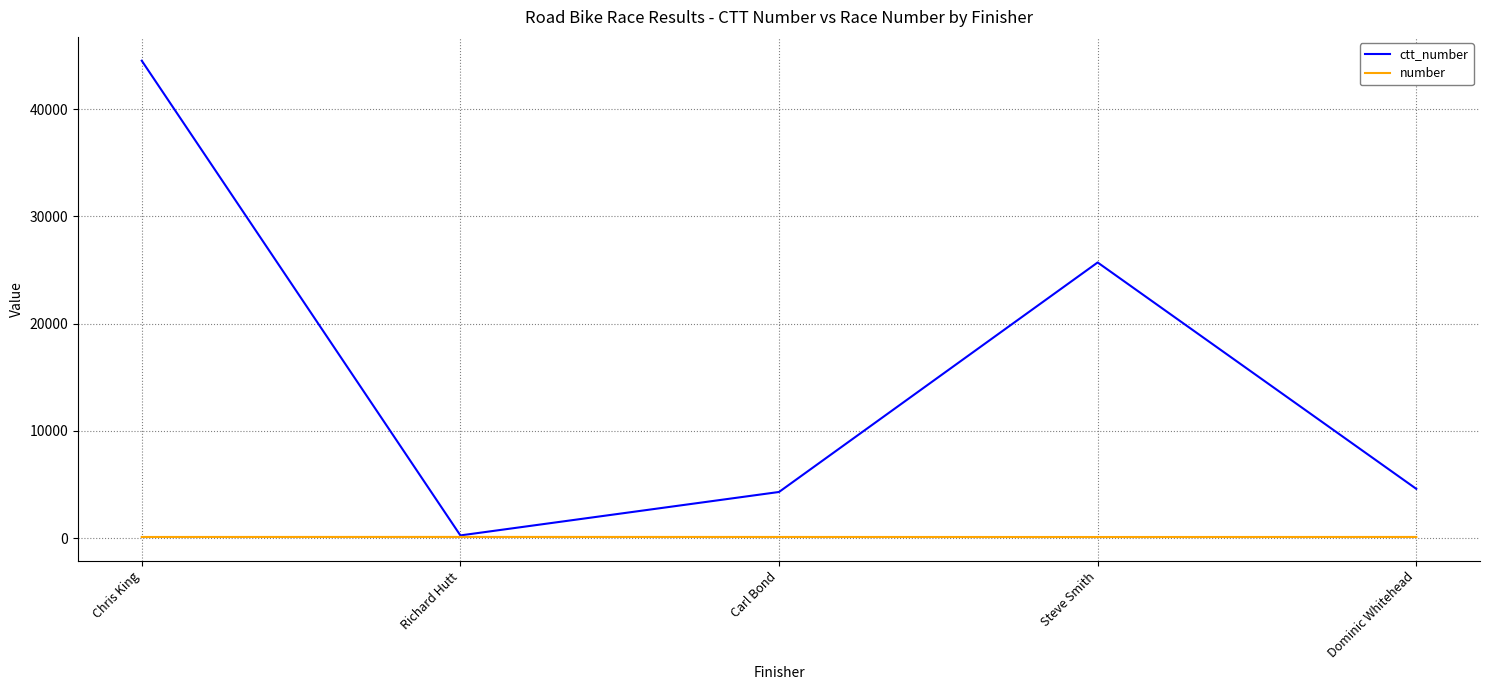

What is the greatest value displayed?

44519